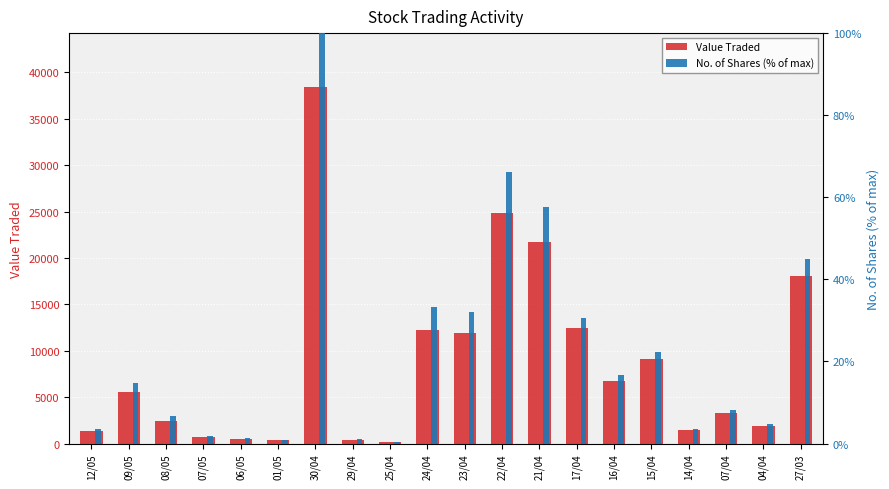

What are all the series names shown in the legend?

Value Traded, No. of Shares (% of max)